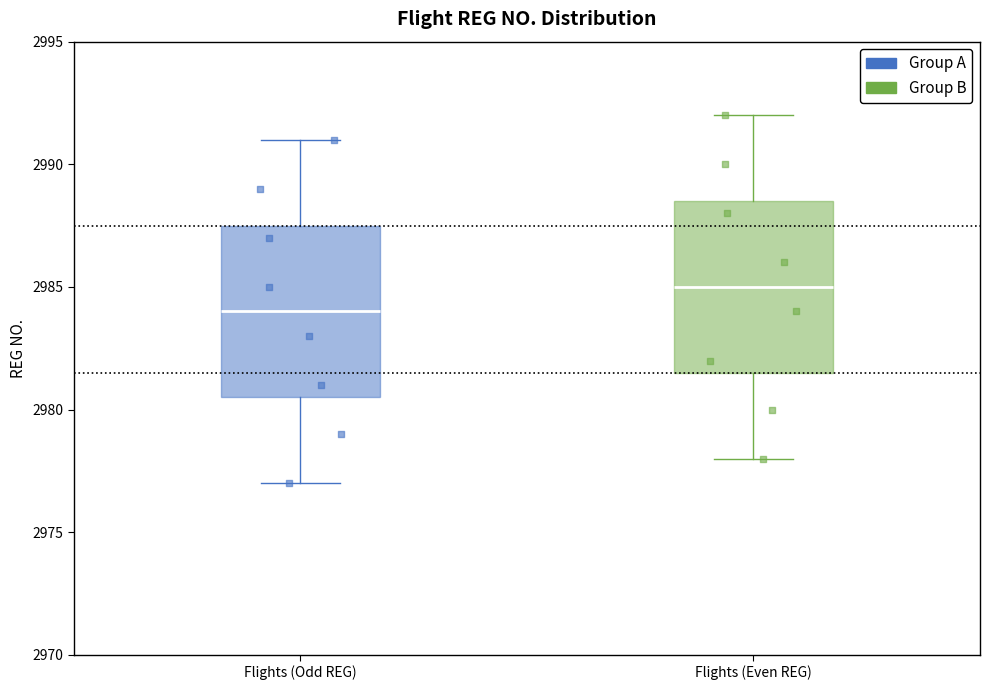

Where is the upper edge of the box for Flights (Odd REG) on the y-axis? The values are not printed on the chart, so give them approximately, as read against the axis.

2987.5